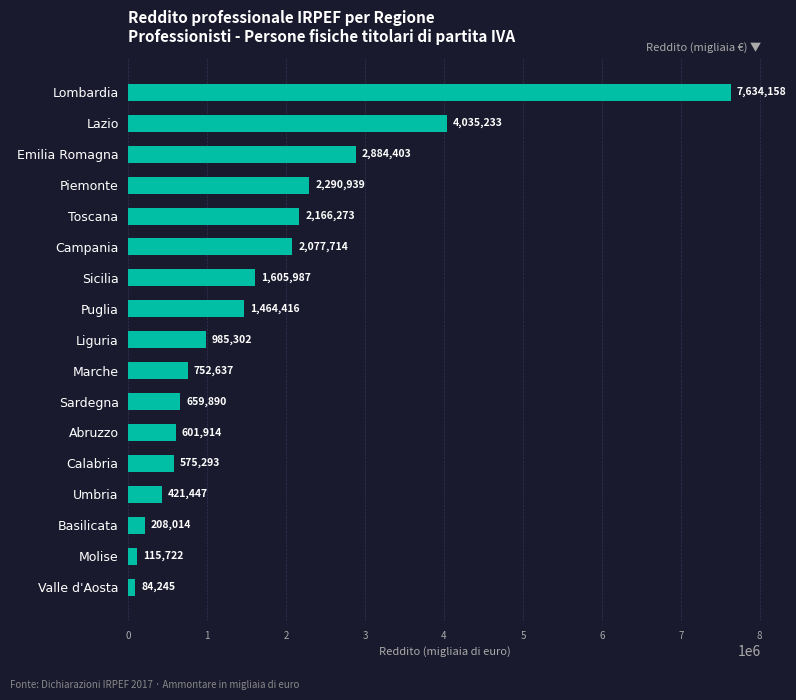

Rank the categories by value from highest to lowest.

Lombardia, Lazio, Emilia Romagna, Piemonte, Toscana, Campania, Sicilia, Puglia, Liguria, Marche, Sardegna, Abruzzo, Calabria, Umbria, Basilicata, Molise, Valle d'Aosta